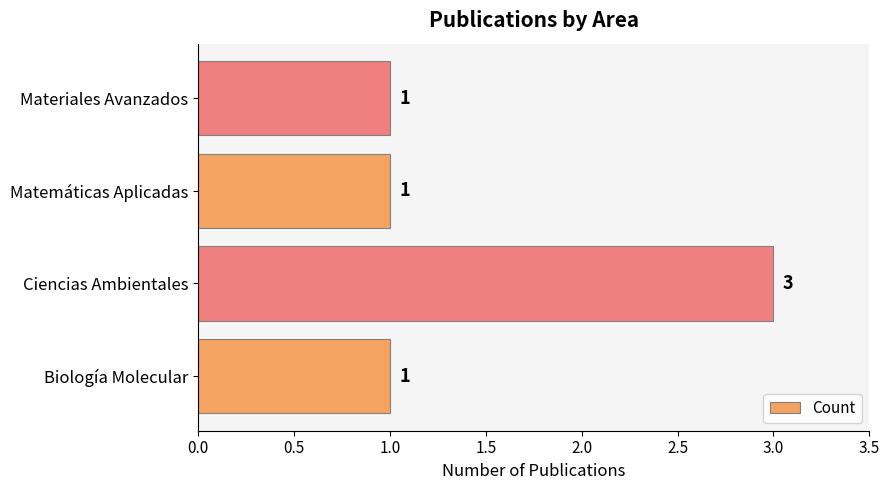

Approximately how many times larger is the value at Ciencias Ambientales compared to Materiales Avanzados?

3.0